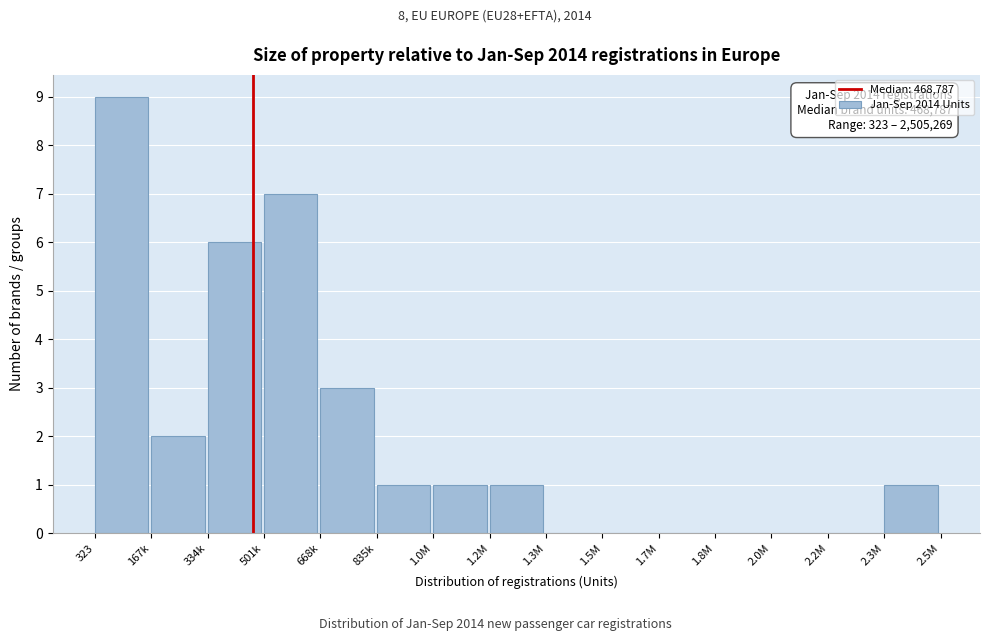

Reading left to right, what are all the values shown in this chart?

323=9	167k=2	334k=6	501k=7	668k=3	835k=1	1.0M=1	1.2M=1	1.3M=0	1.5M=0	1.7M=0	1.8M=0	2.0M=0	2.2M=0	2.3M=1